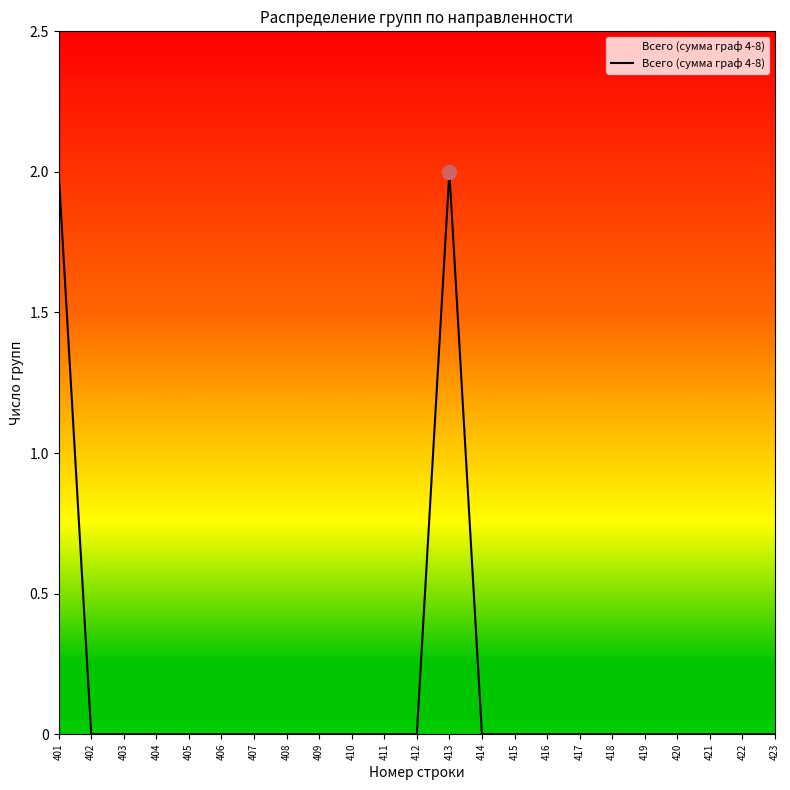

True or false: there are more than 0 points higher than both neighbors.

True